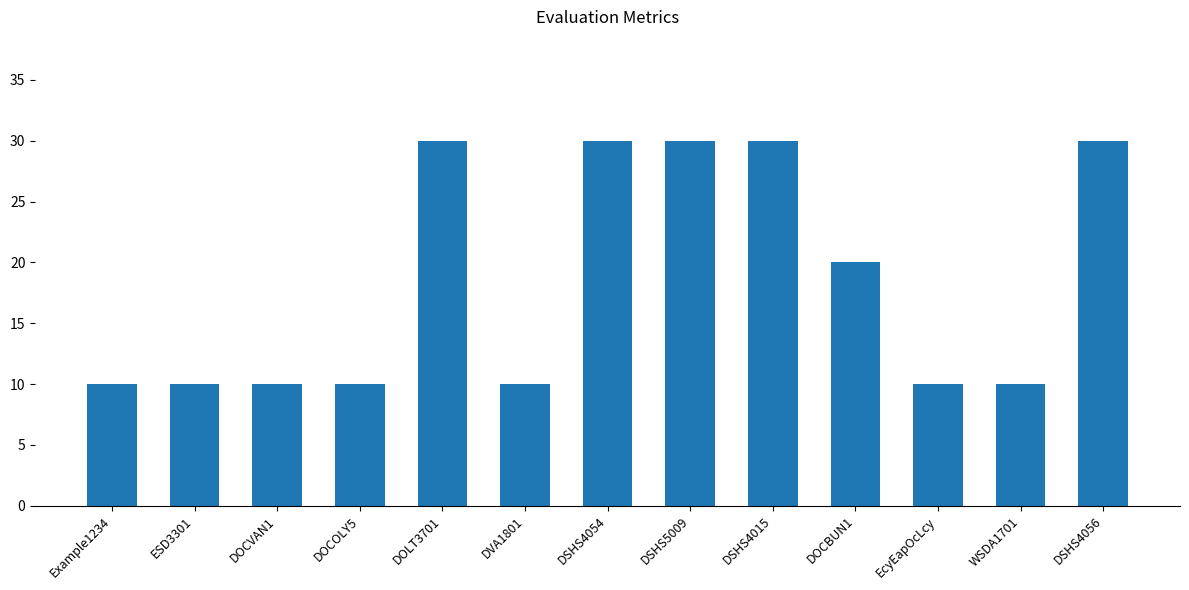

What is the label of the 8th bar from the right?

DVA1801